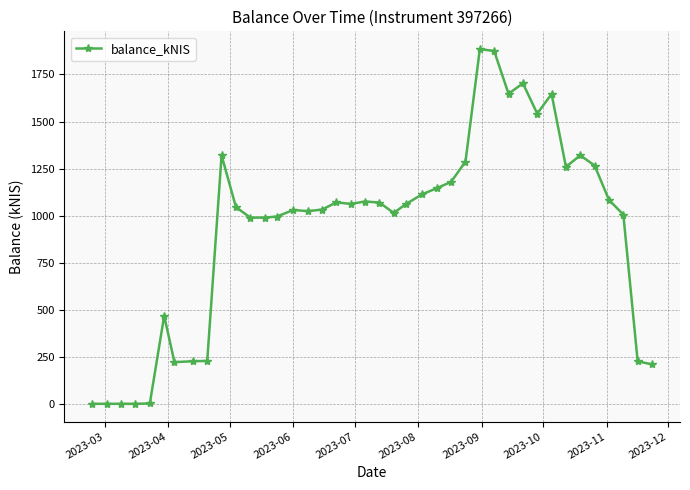

What is the maximum value shown in the chart?

1884.9